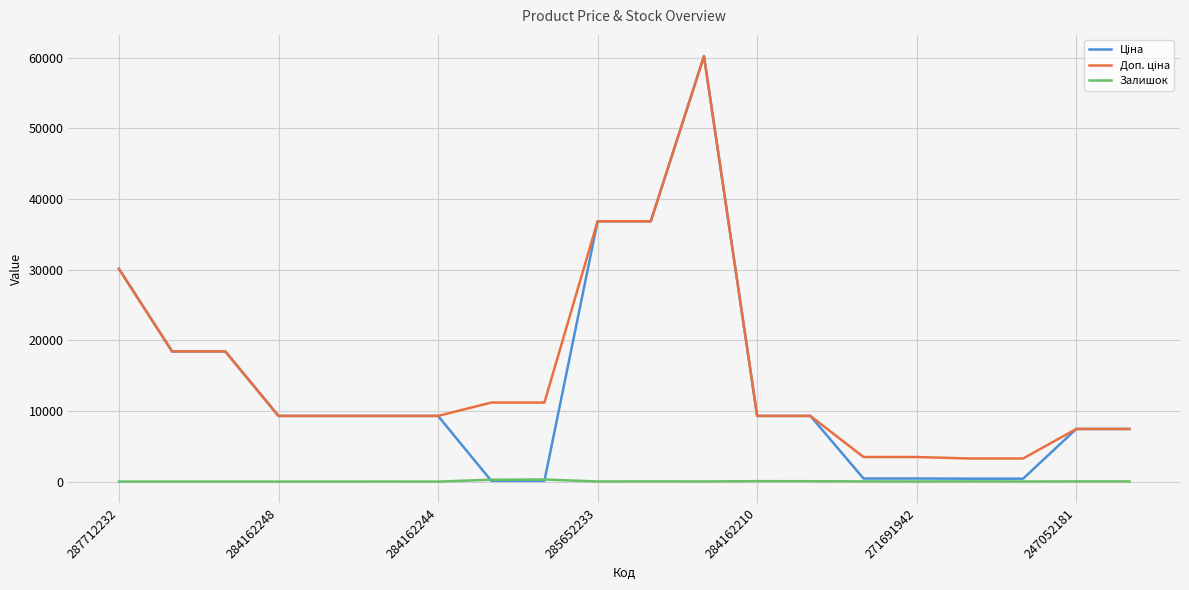

True or false: Доп. ціна and Ціна intersect in this chart.

False